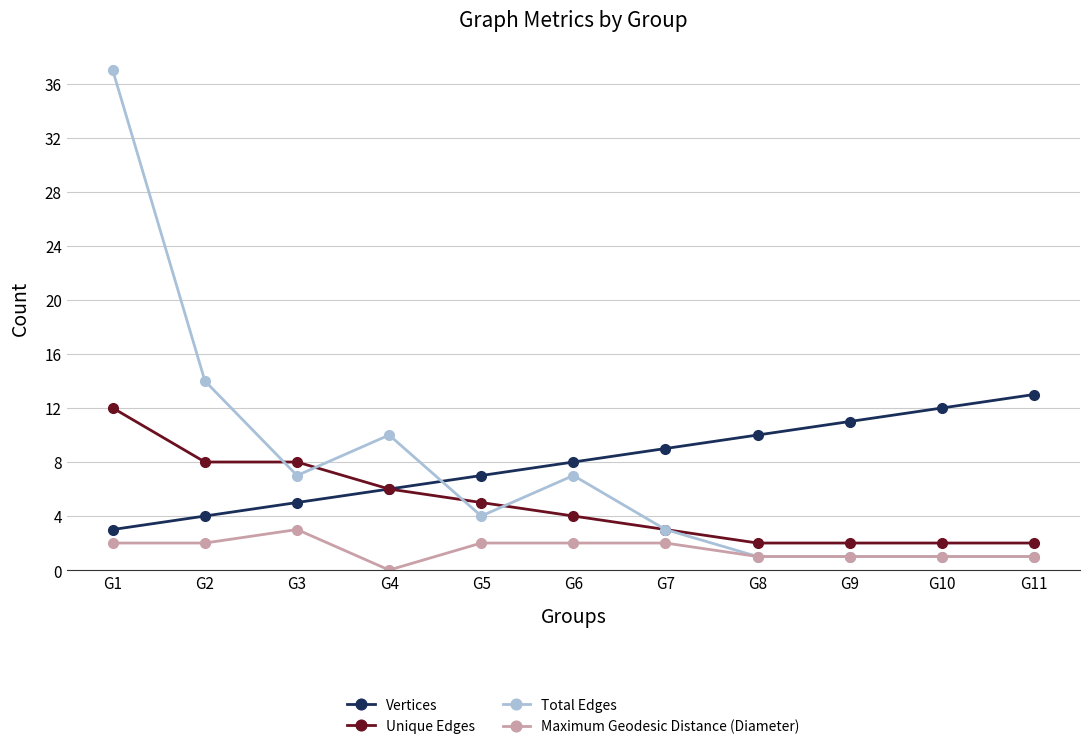

What is the difference between the highest and lowest values at G7?

7